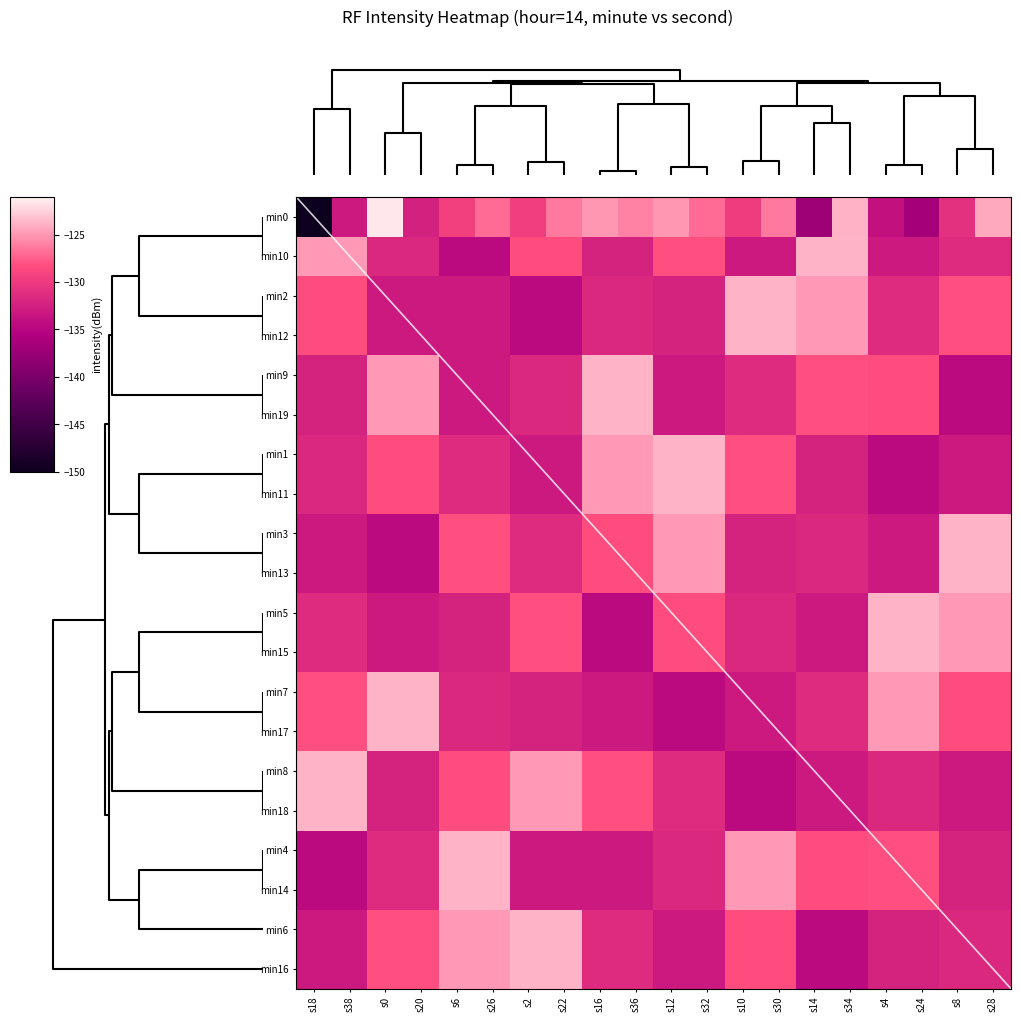

What is the total value across all series at s2?

-2604.0